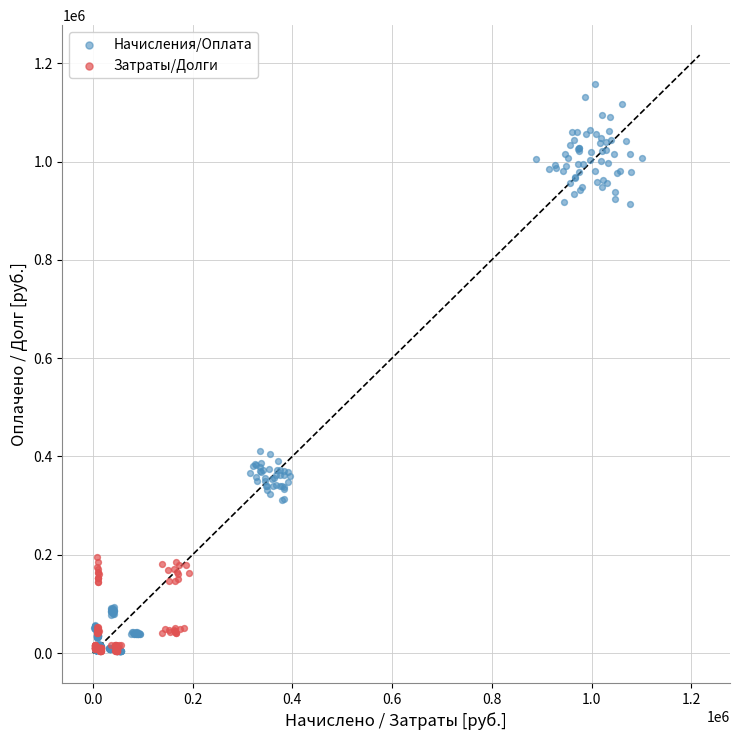

Which series has the largest Y range (max minus min)?

Начисления/Оплата